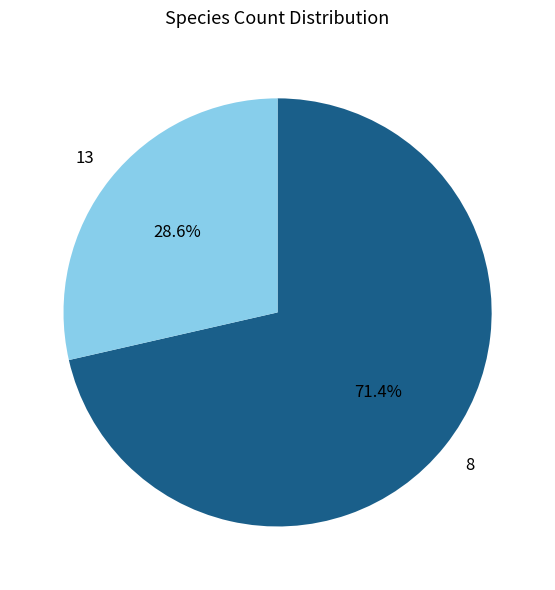

Does any single category account for the majority?

Yes